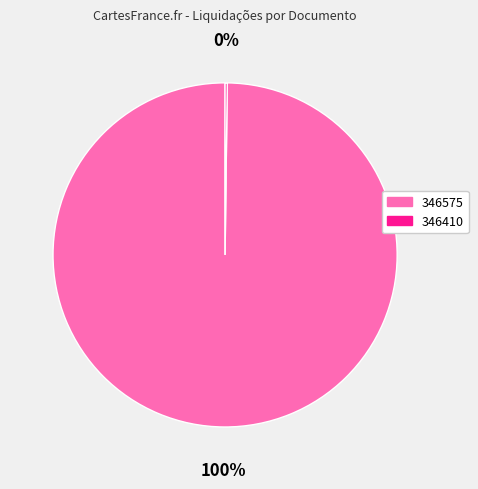

What is the largest slice in the pie chart?

346575